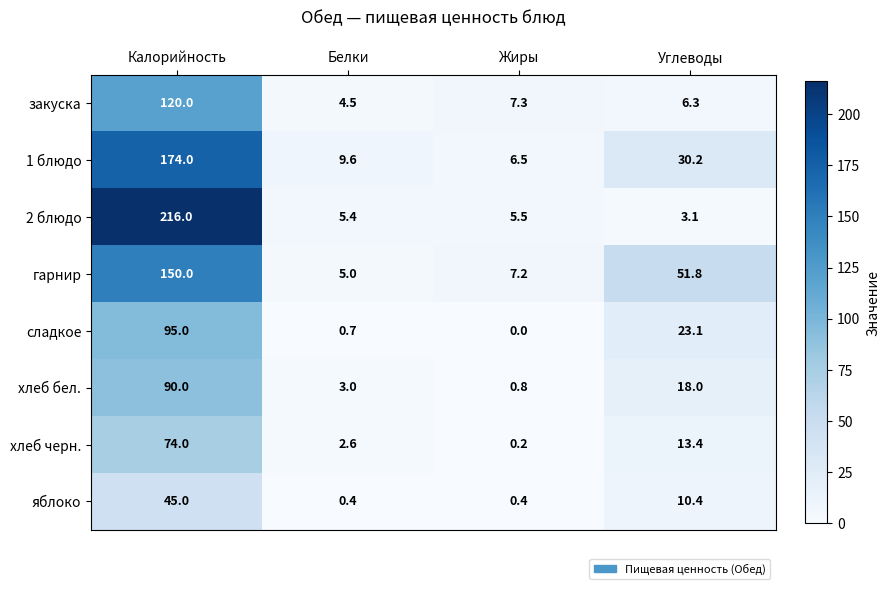

At which label is яблоко closest to 22?

Углеводы